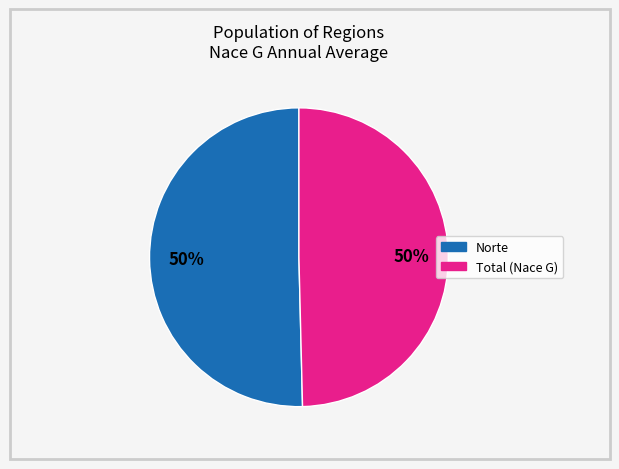

To the nearest percent, what is the average slice percentage?

50%